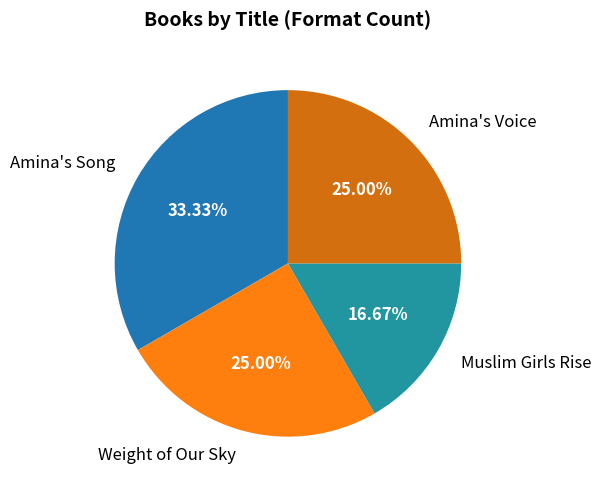

To the nearest percent, what portion does Muslim Girls Rise represent?

17%